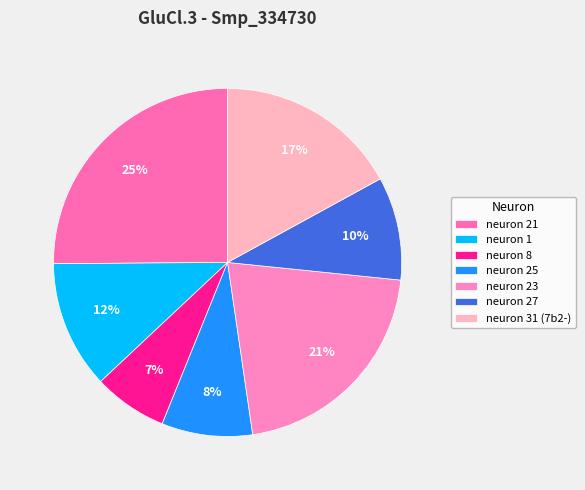

The neuron 1 slice represents 12% of the pie. True or false?

True